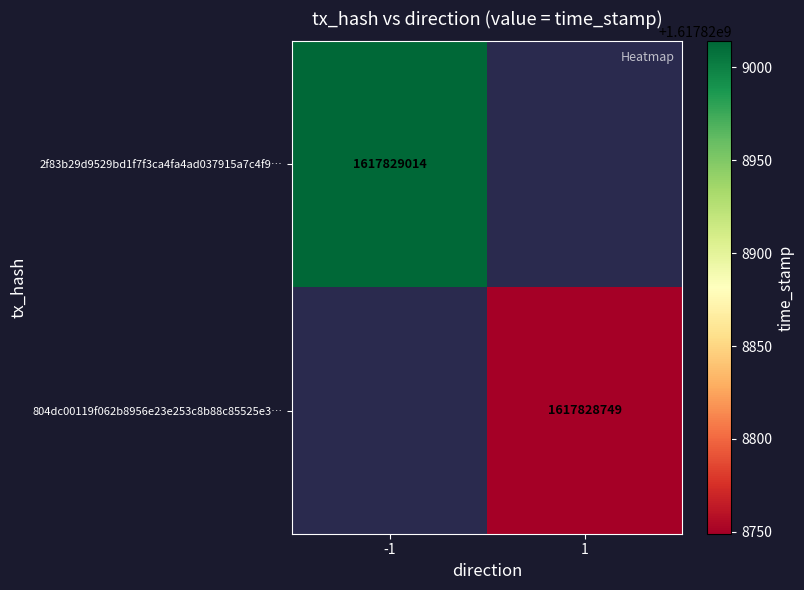

At direction, list the series in order from smallest to largest.

2f83b29d9529bd1f7f3ca4fa4ad037915a7c4f9, 804dc00119f062b8956e23e253c8b88c85525e3